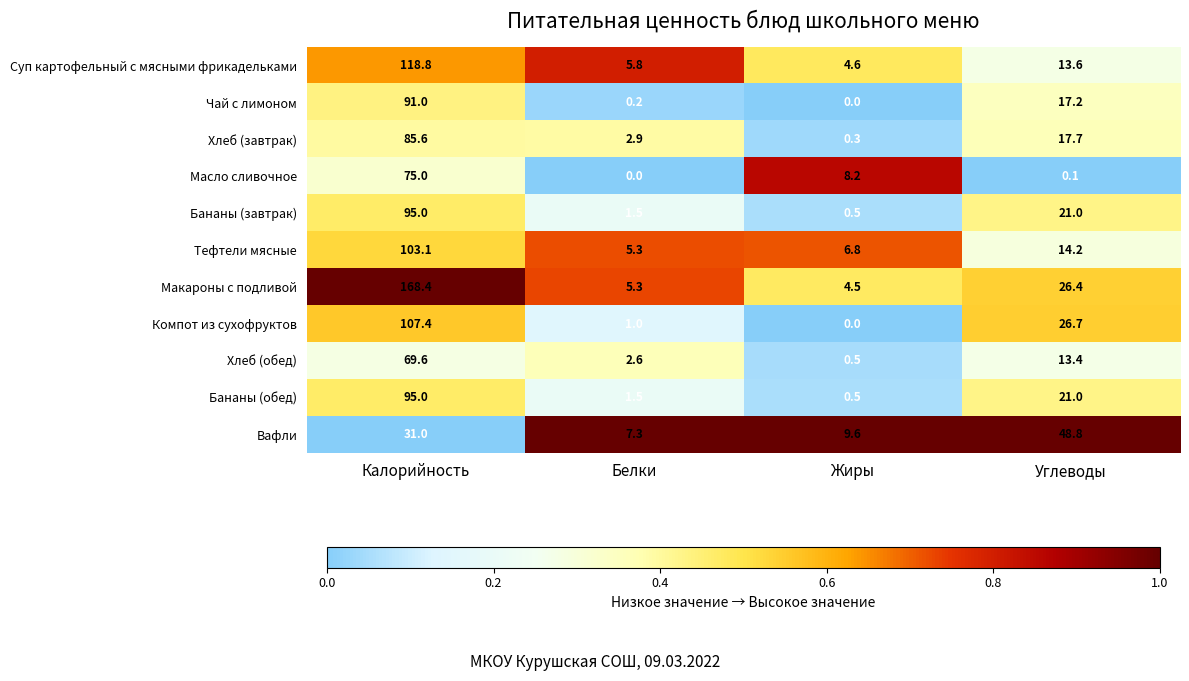

Where does the Бананы (обед) series first go above 21?

Калорийность